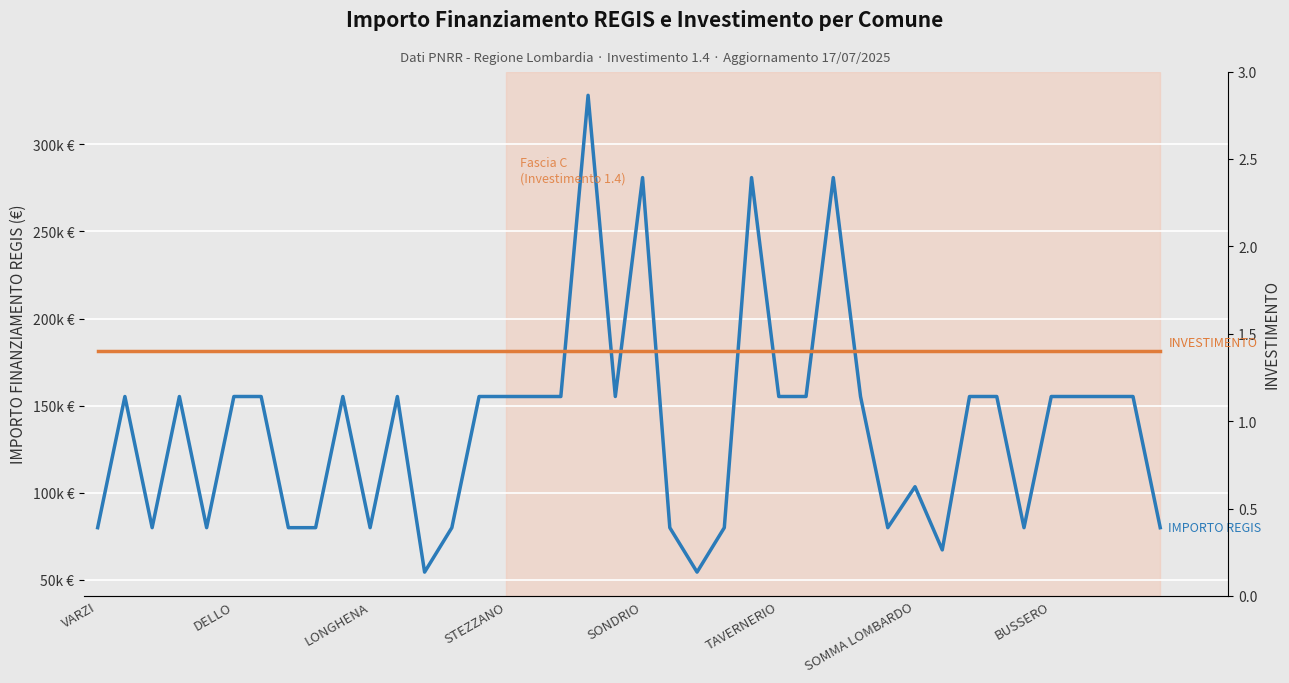

List the labels in order of INVESTIMENTO value, smallest first.

VARZI, DELLO, LONGHENA, STEZZANO, SONDRIO, TAVERNERIO, SOMMA LOMBARDO, BUSSERO, 8, 9, 10, 11, 12, 13, 14, 15, 16, 17, 18, 19, 20, 21, 22, 23, 24, 25, 26, 27, 28, 29, 30, 31, 32, 33, 34, 35, 36, 37, 38, 39